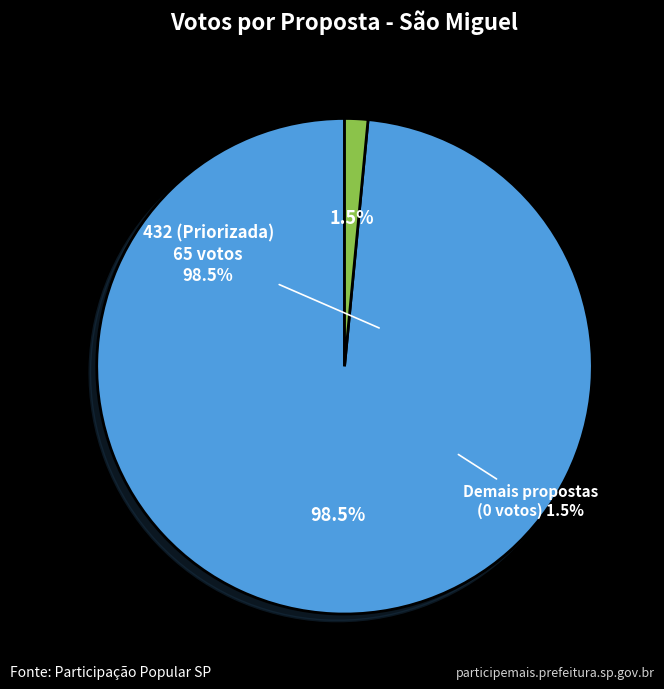

What percentage is NOT represented by 433?

100.0%